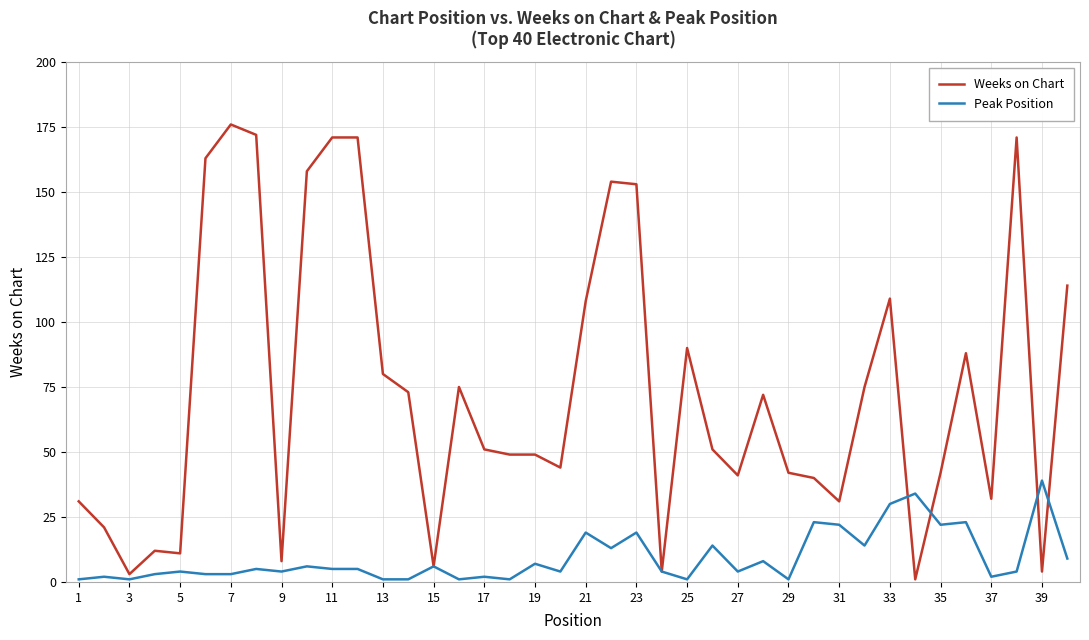

List the series in order of their peak value, lowest first.

Peak Position, Weeks on Chart